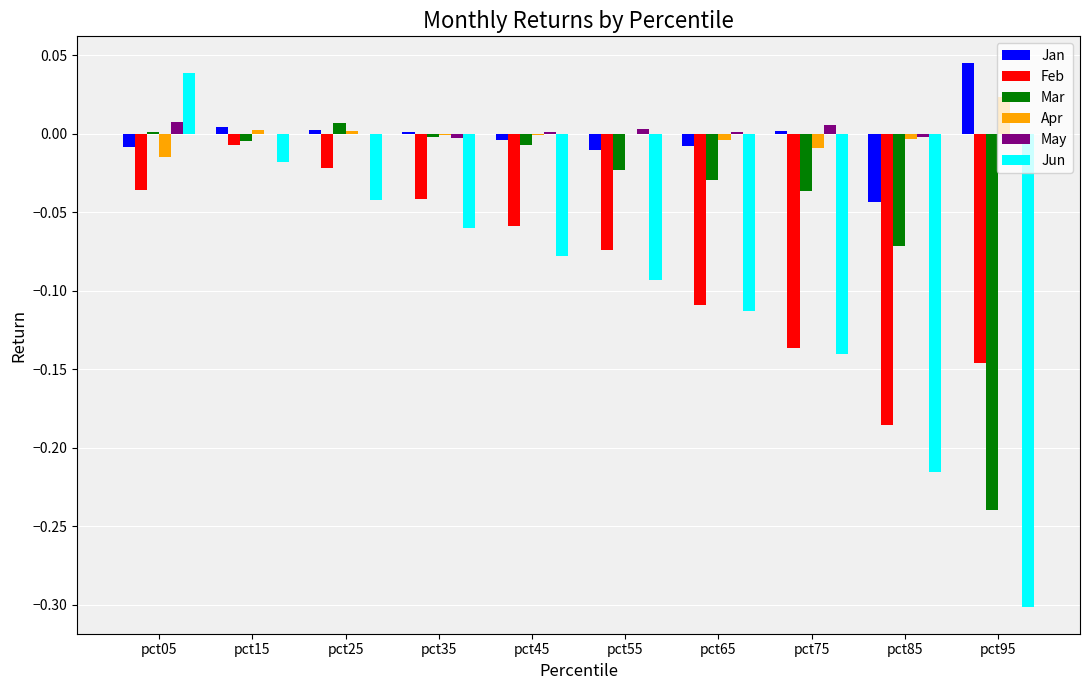

The value of Apr at pct65 is -0.0. True or false?

True